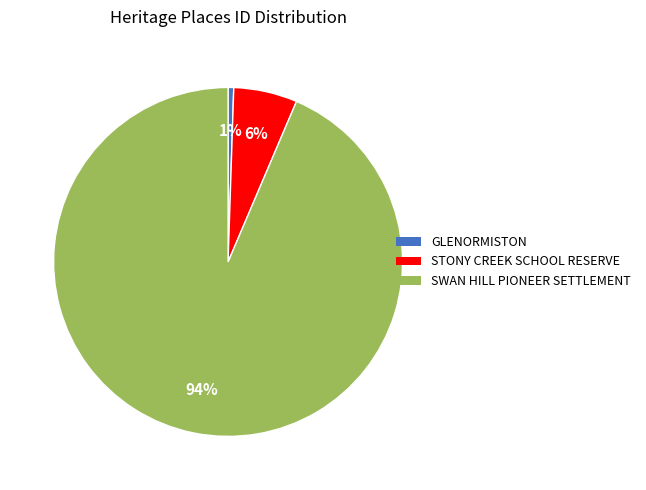

To the nearest percent, what is the average slice percentage?

33%